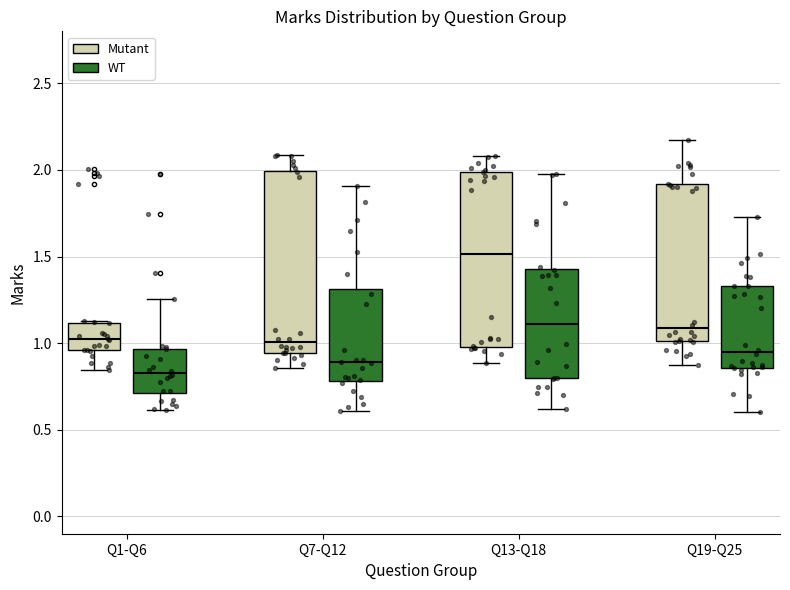

Which box has the highest median line?

Q13-Q18 (Mutant)